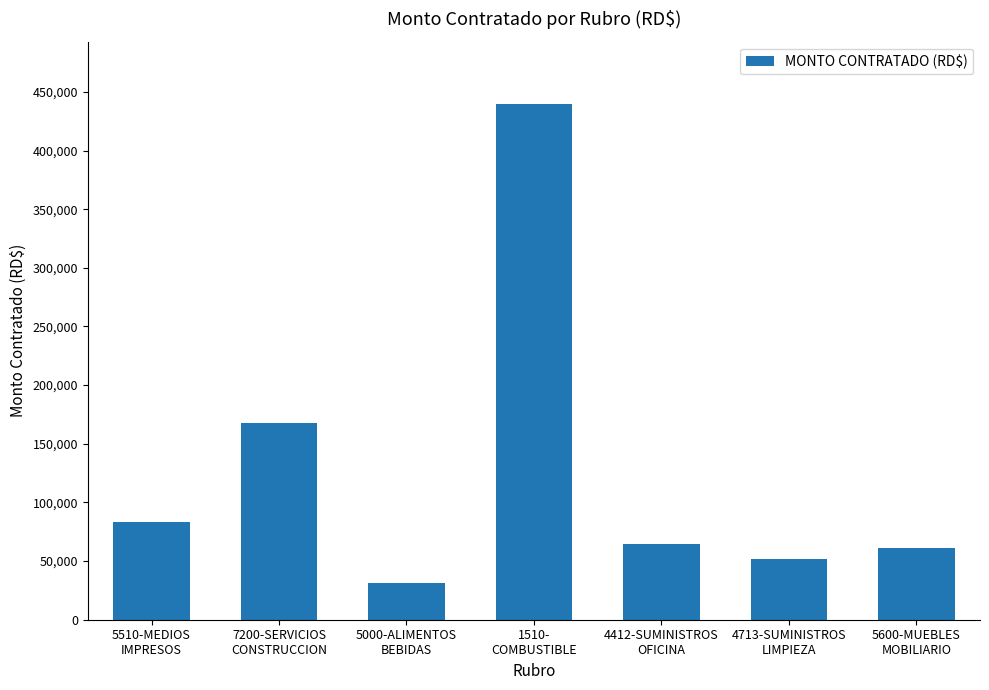

What is the approximate value at 5600-MUEBLES
MOBILIARIO?

60928.9